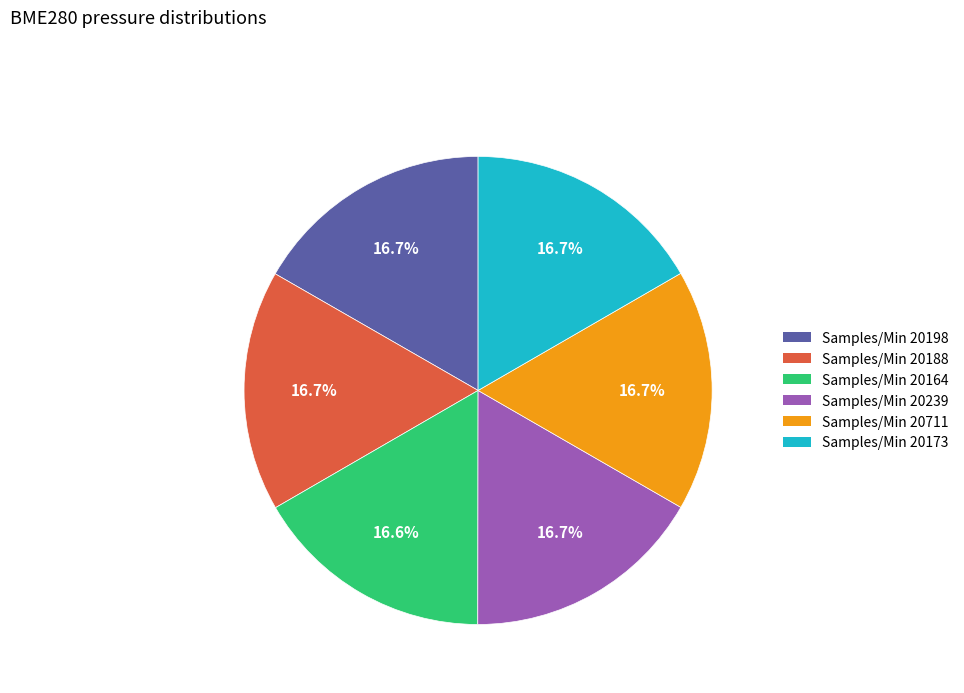

Is there a majority slice in this chart?

No